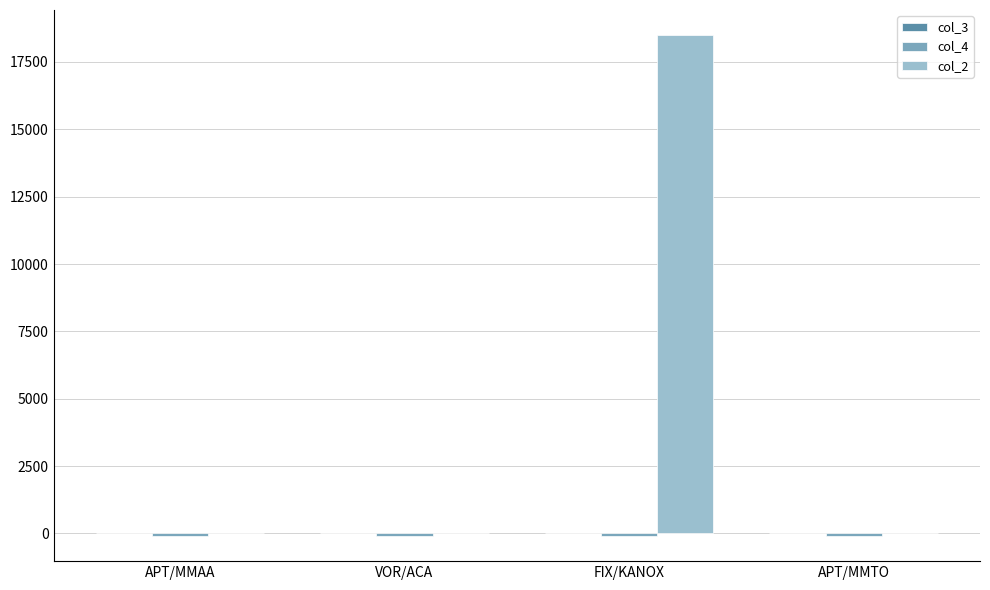

How many data points does each series have?

4